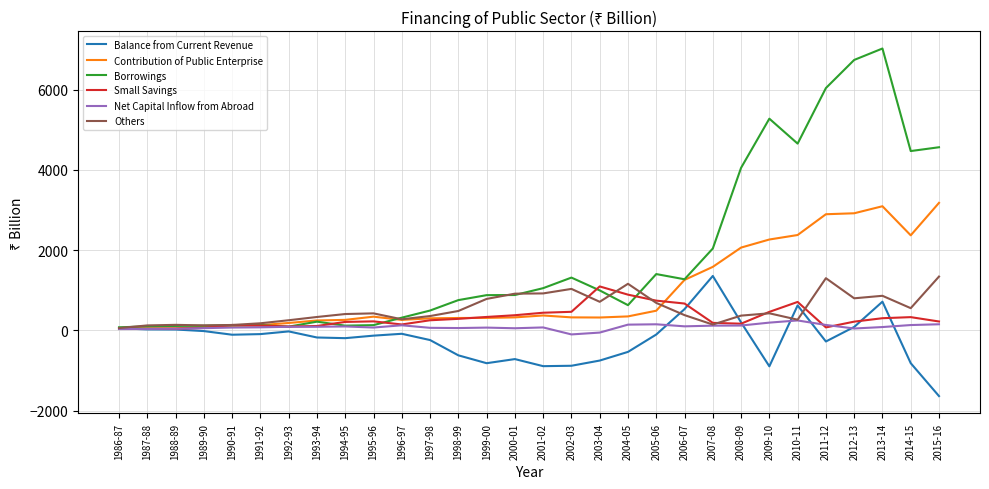

At which category is the sum across all series the highest?

2013-14